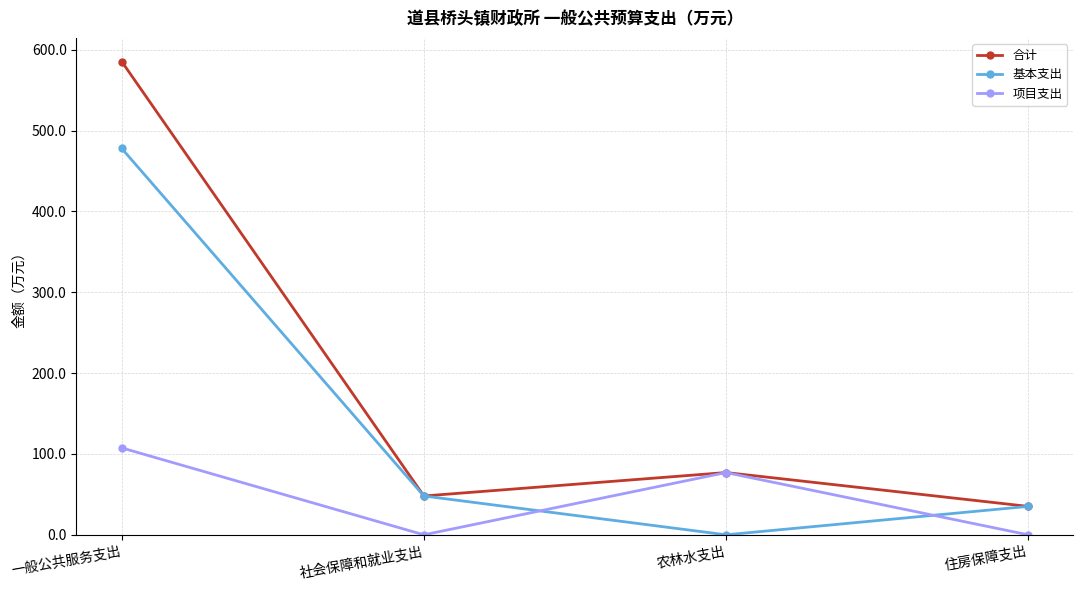

What is the maximum value shown in the chart?

585.3